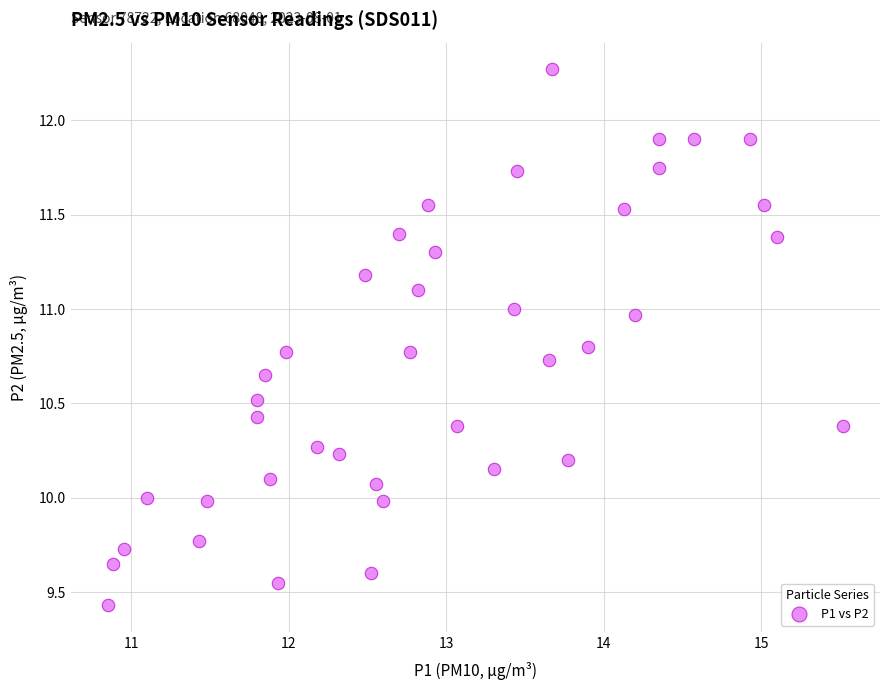

What is the range of X values (max minus min)?

4.7